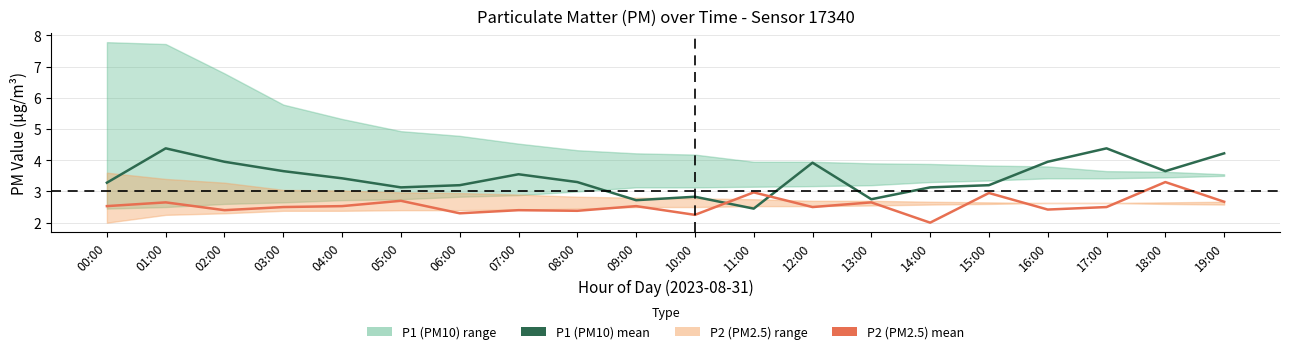

What is the maximum value for P2 (PM2.5) mean?

3.3